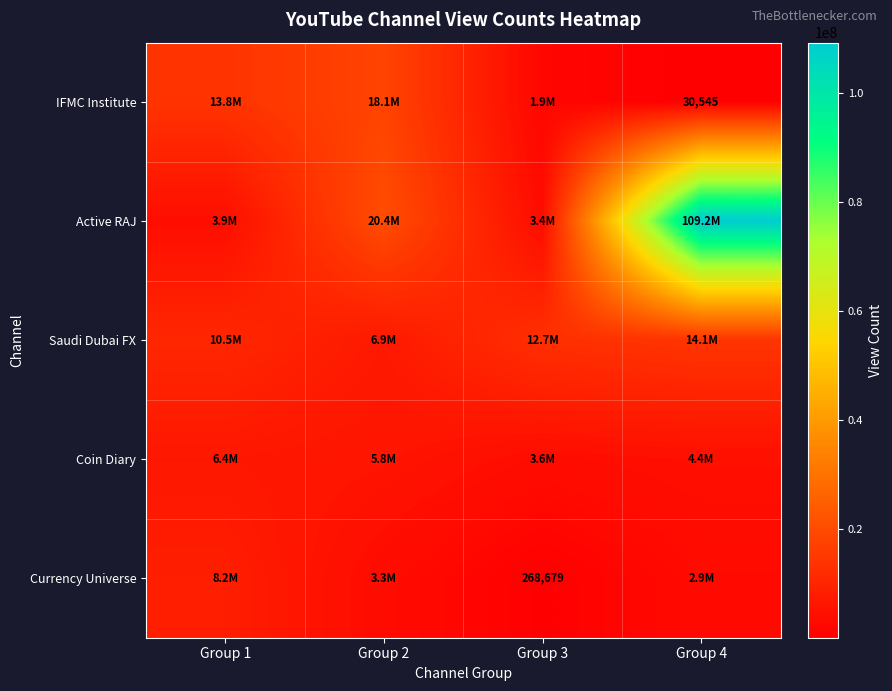

True or false: IFMC Institute has a value of 30545 at Group 4.

True